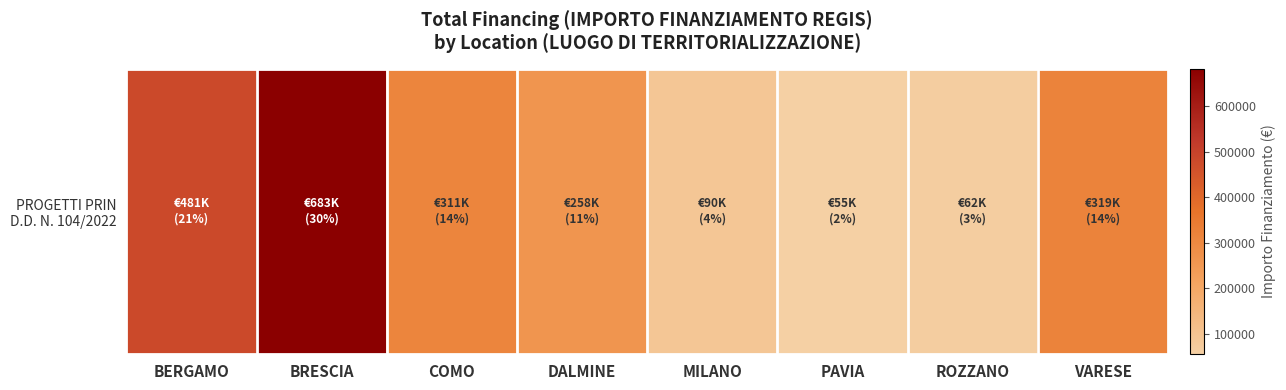

Where is the data nearest to the value 368540?

VARESE